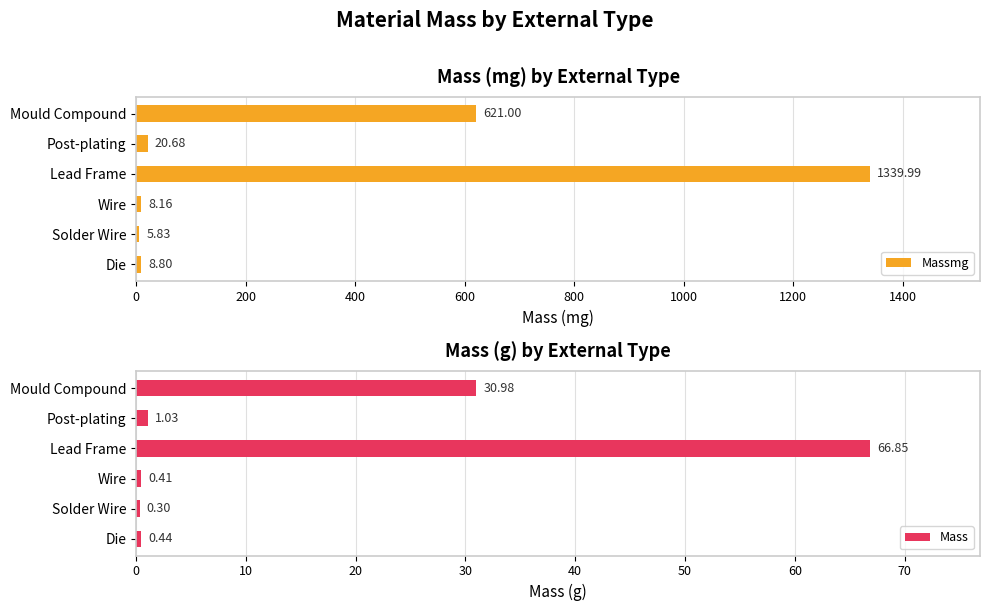

What is the difference between the Mass values at Solder Wire and Post-plating?

0.7